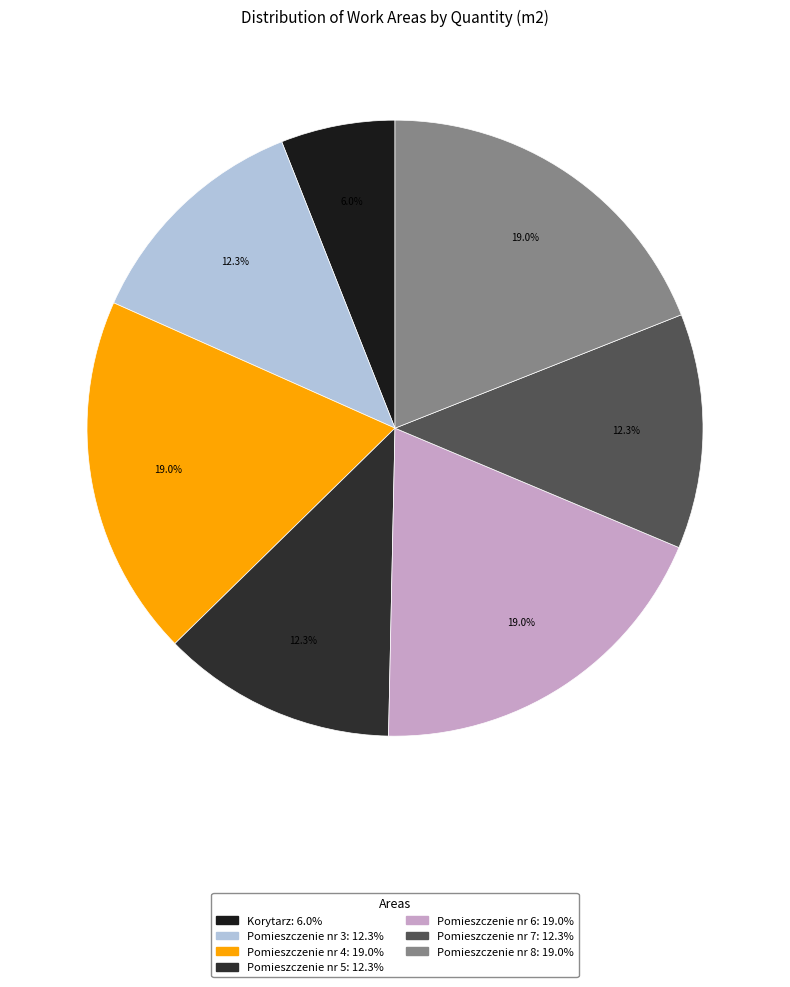

Which slice is the largest?

Pomieszczenie nr 4